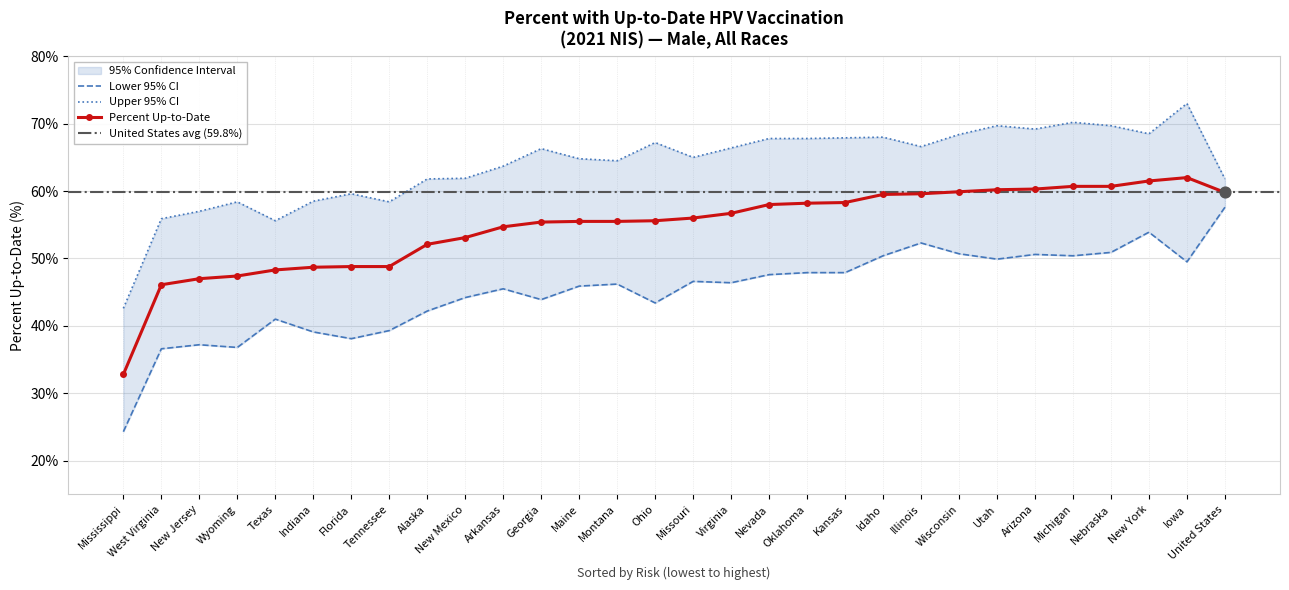

At which category is the sum across all series the highest?

Iowa